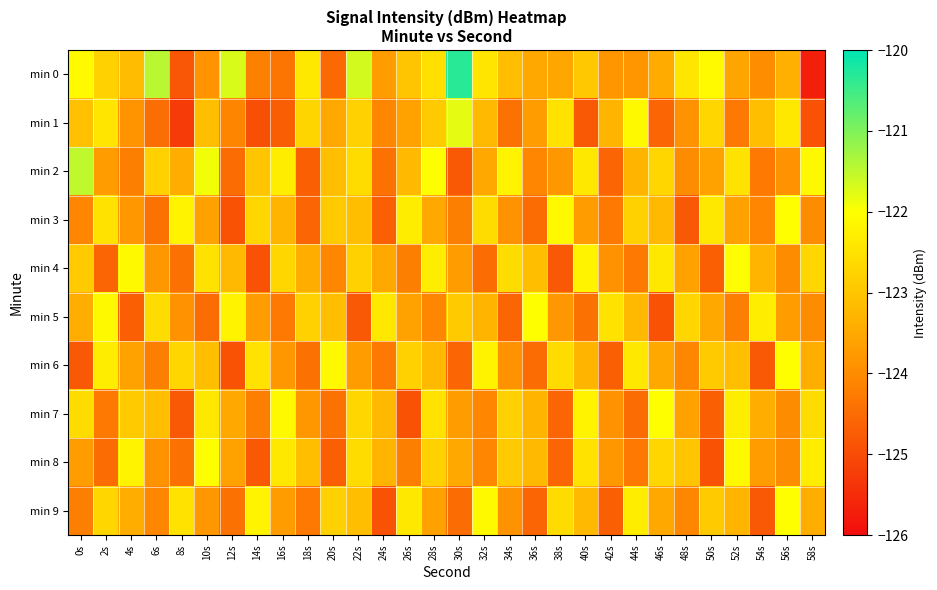

What is the total value across all series at 56s?

-1231.4